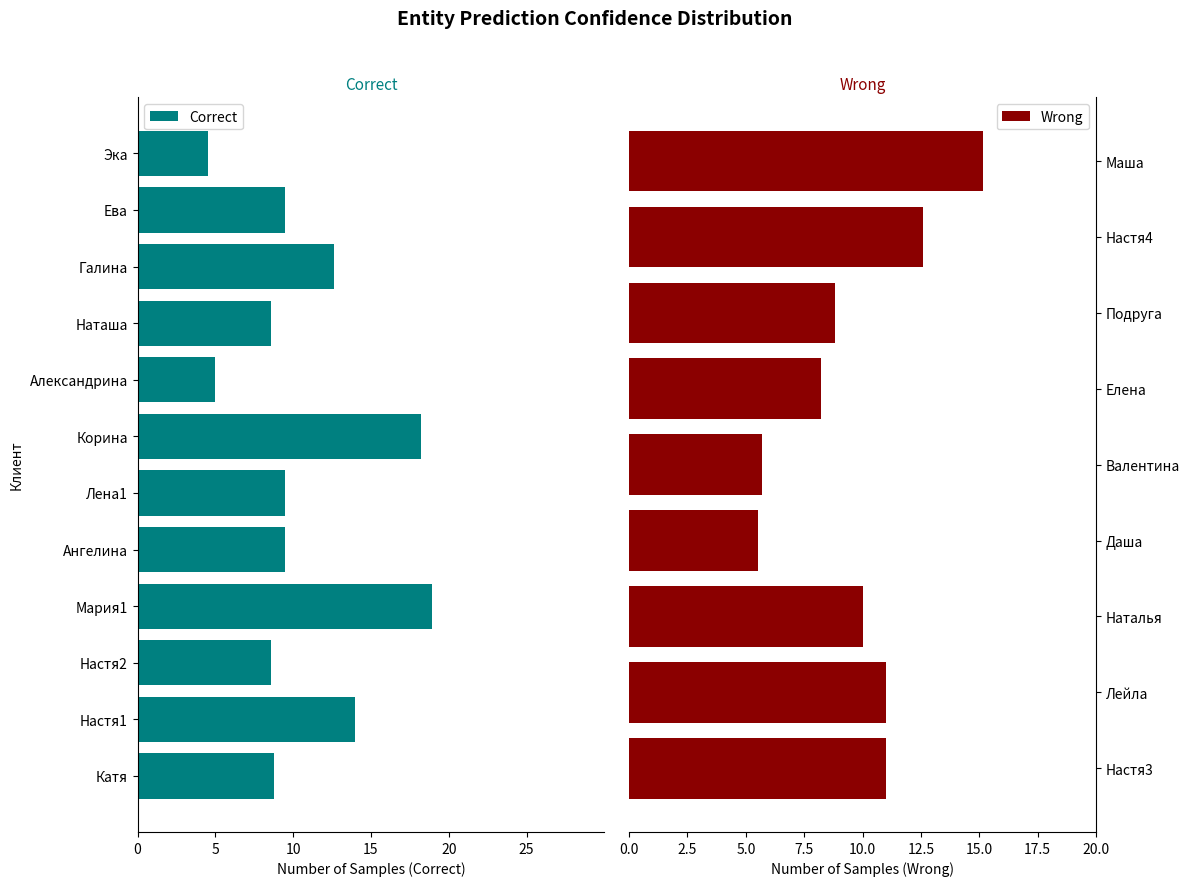

Is it true that Wrong equals 16.9 at Настя4?

False